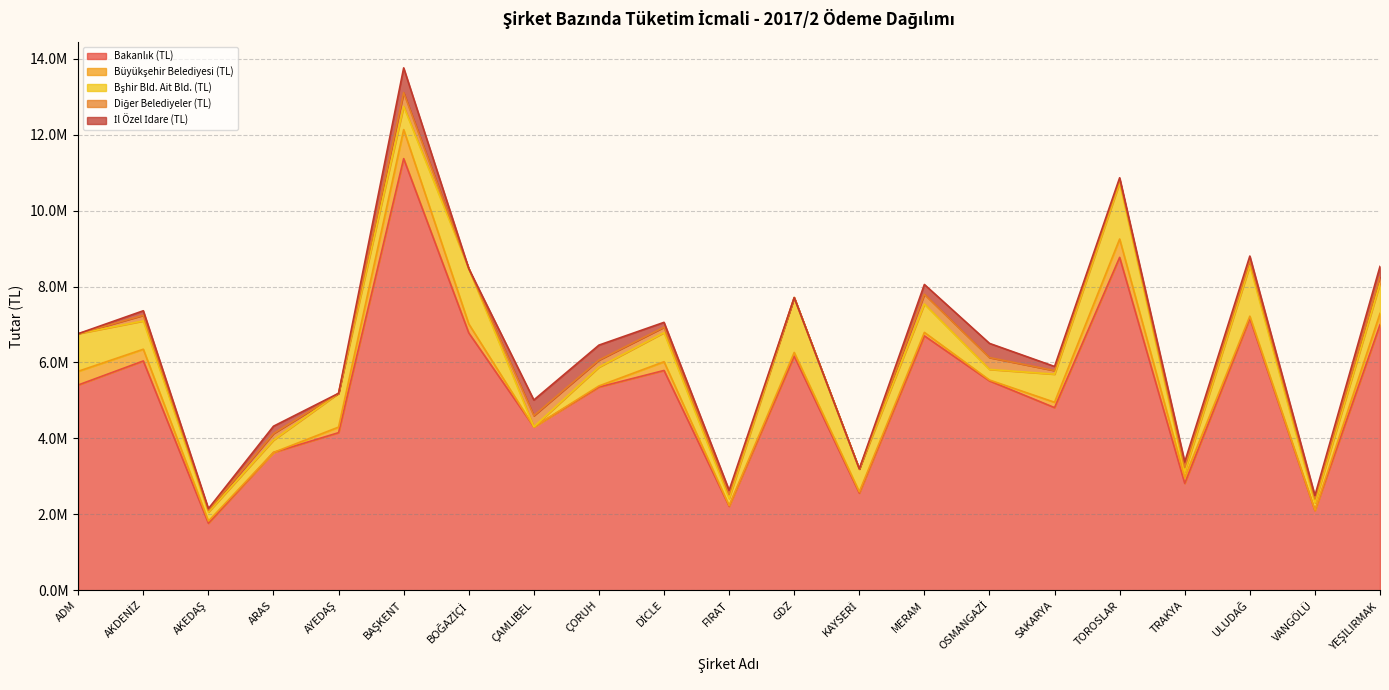

Where is the first local maximum for İl Özel İdare (TL)?

AKDENİZ